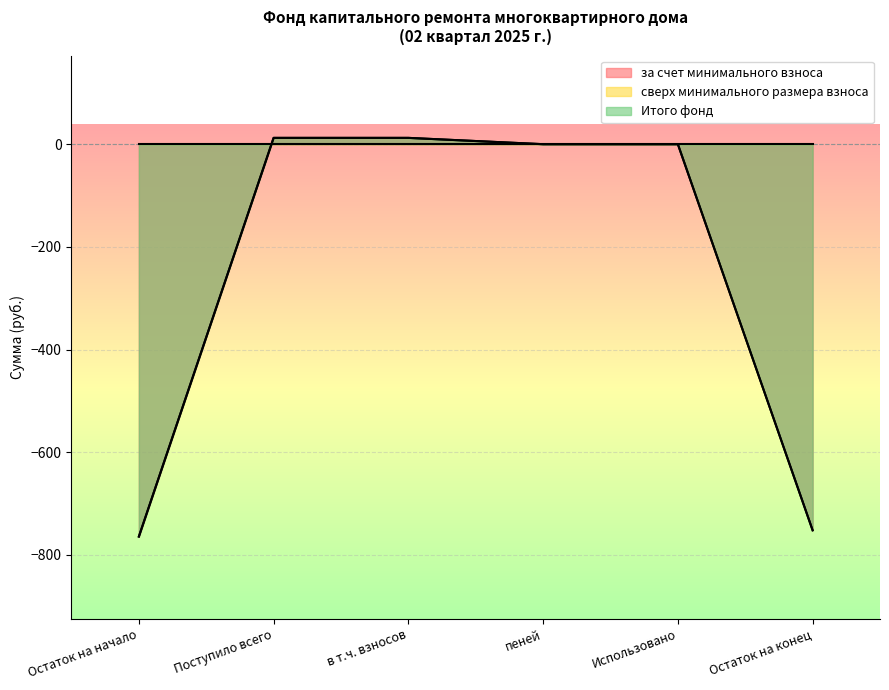

What is the label of the 3rd point from the left?

в т.ч. взносов